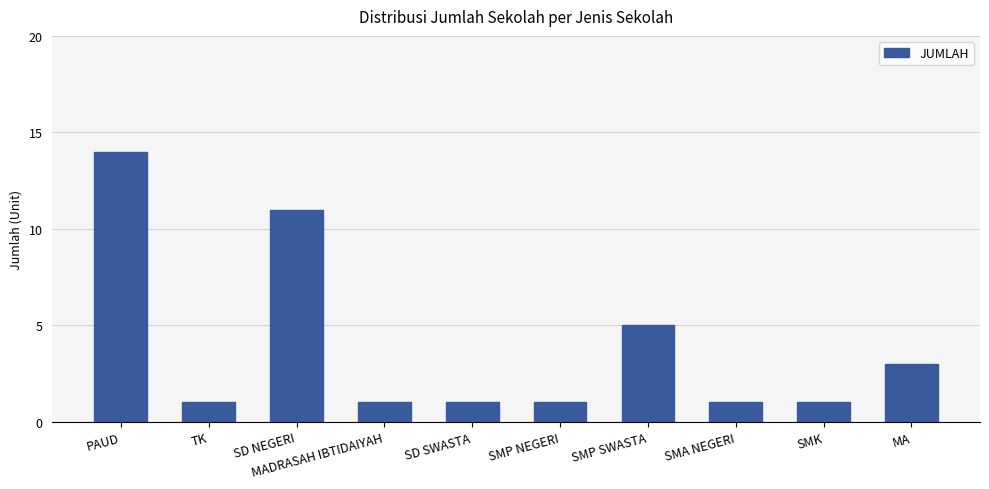

What is the difference between the second highest and minimum values?

10